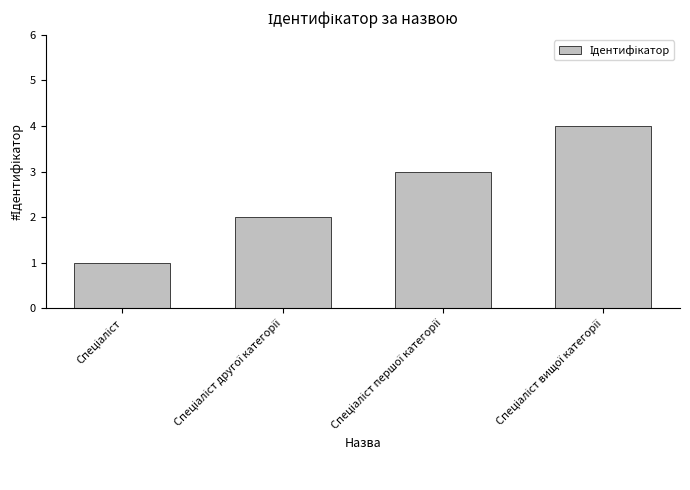

What is the difference between the maximum and minimum values?

3